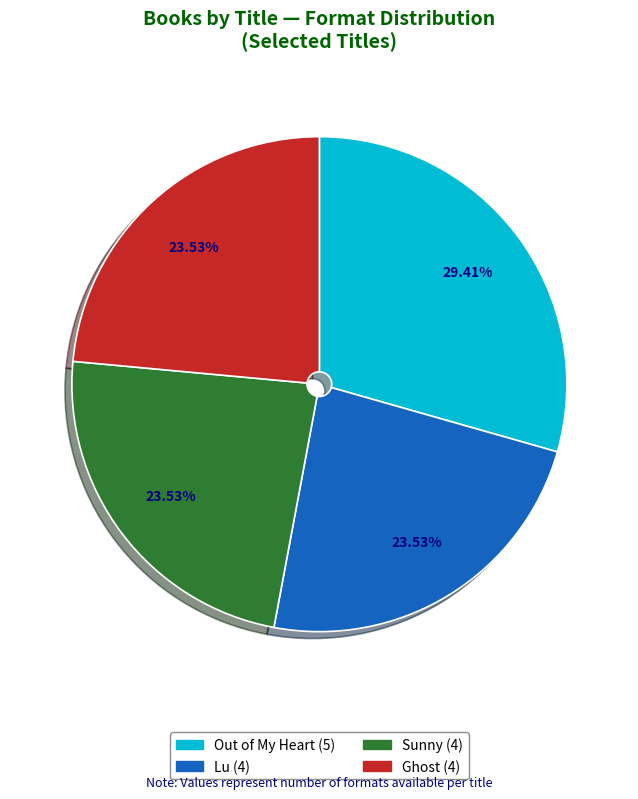

What percentage is the Lu slice, to the nearest percent?

24%